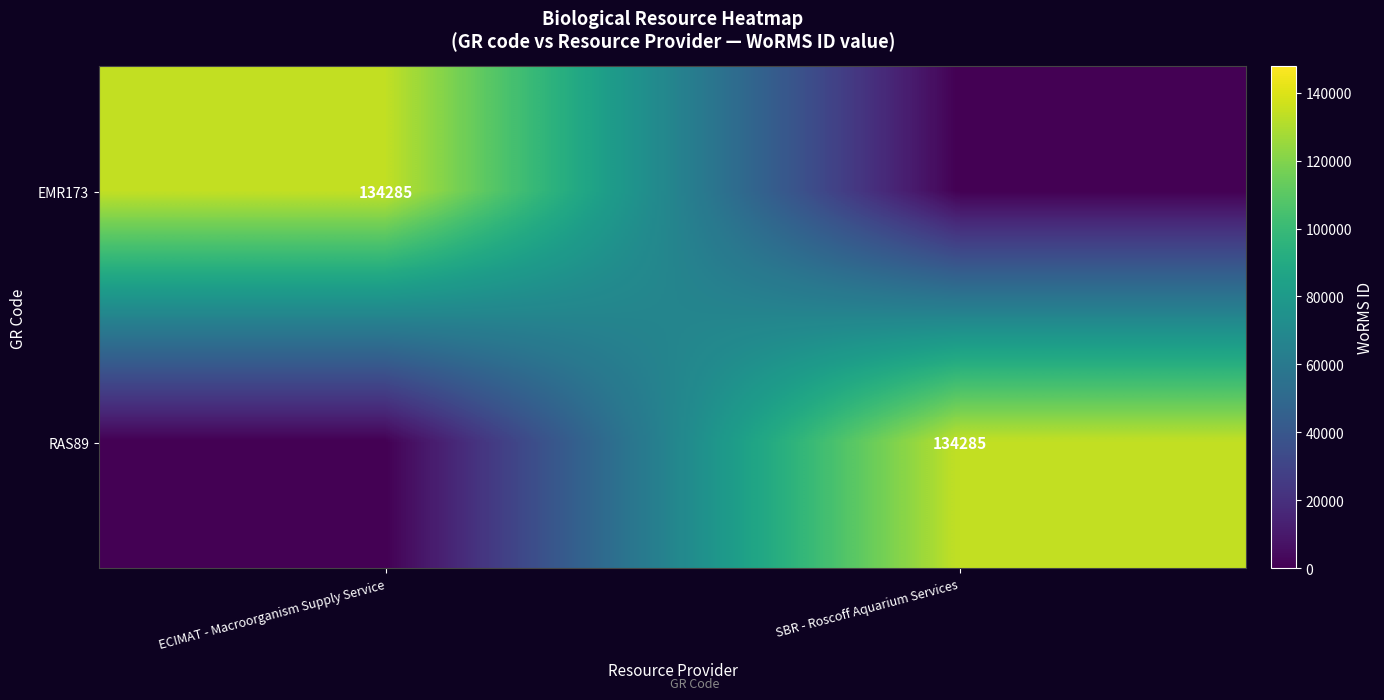

Count the number of data series in this chart.

2